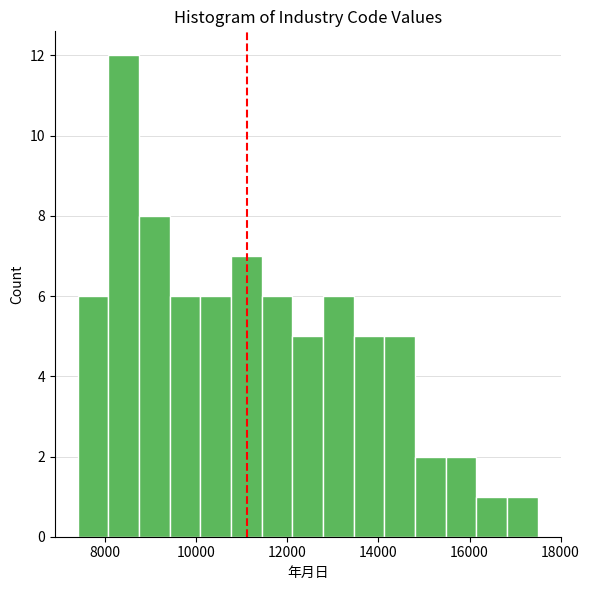

Read against the x-axis, roughly where is the centre of the tallest bar?

8400